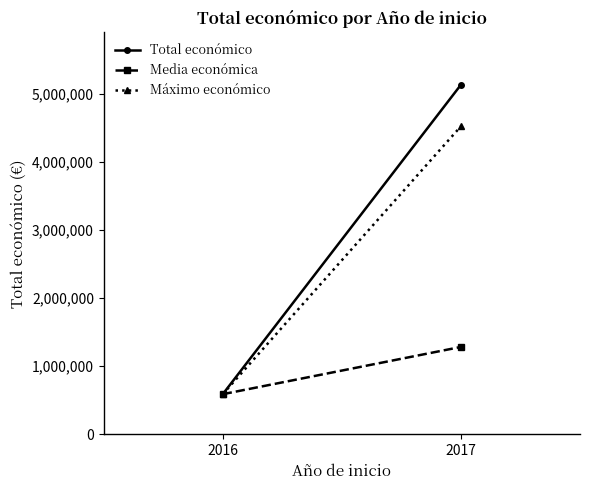

How many data points in Máximo económico are less than 4520649?

1